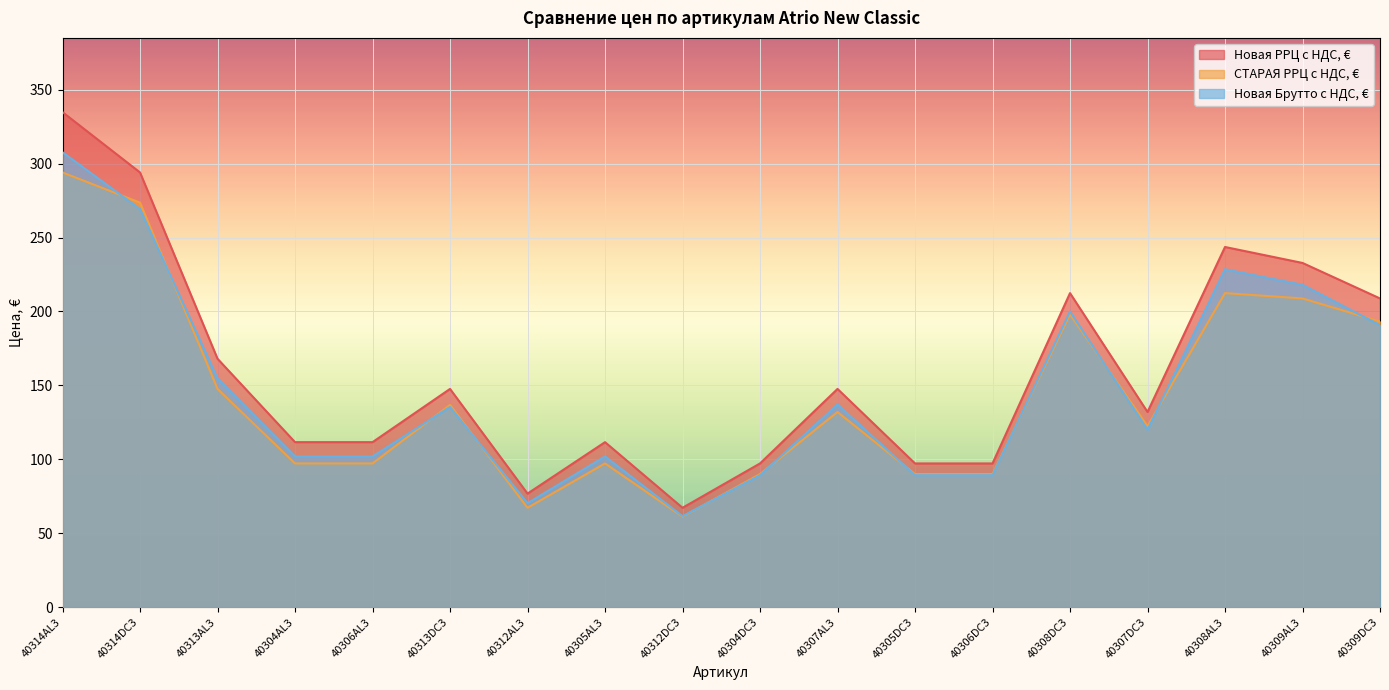

Does the chart display data point markers on the line(s)?

No